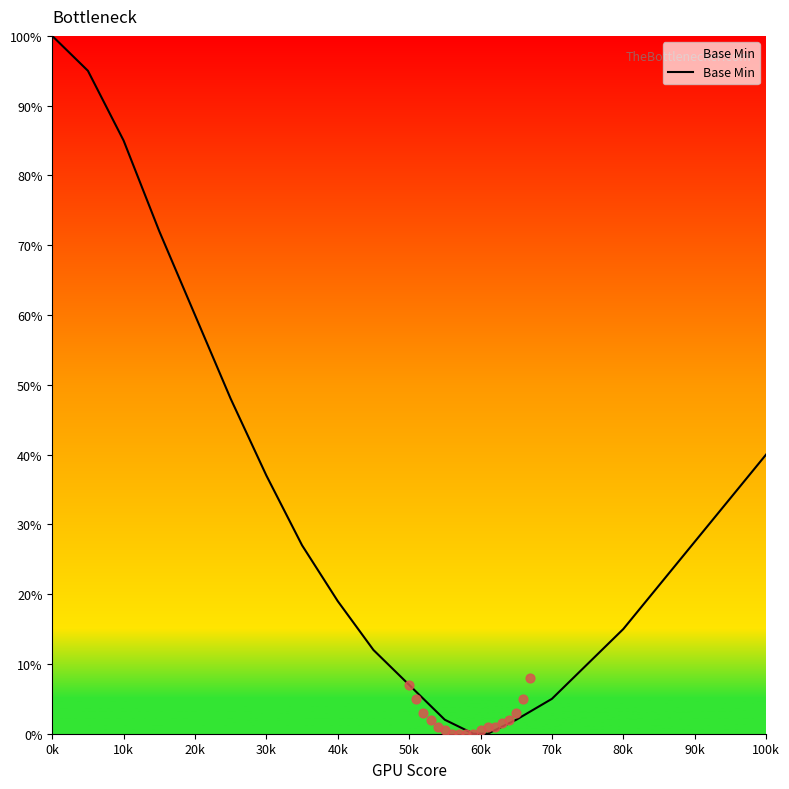

At which label does Base Min reach its peak?

0k